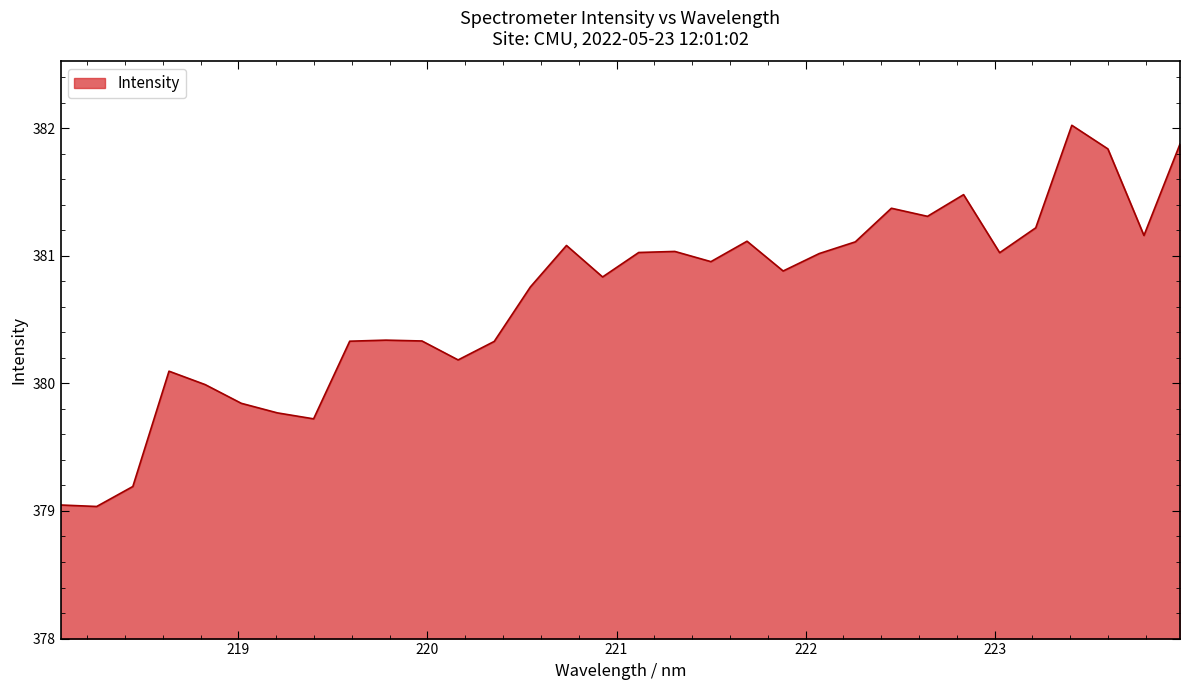

What is the difference between the maximum and minimum values?

3.0